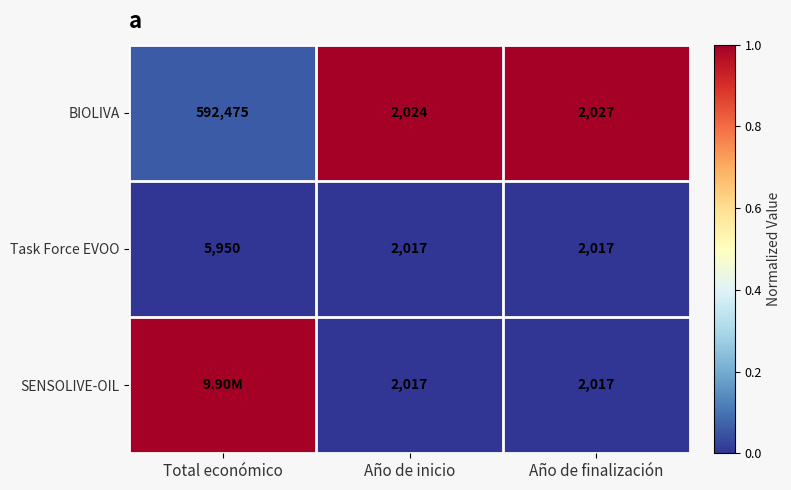

Rank the categories by BIOLIVA value from highest to lowest.

Total económico, Año de finalización, Año de inicio